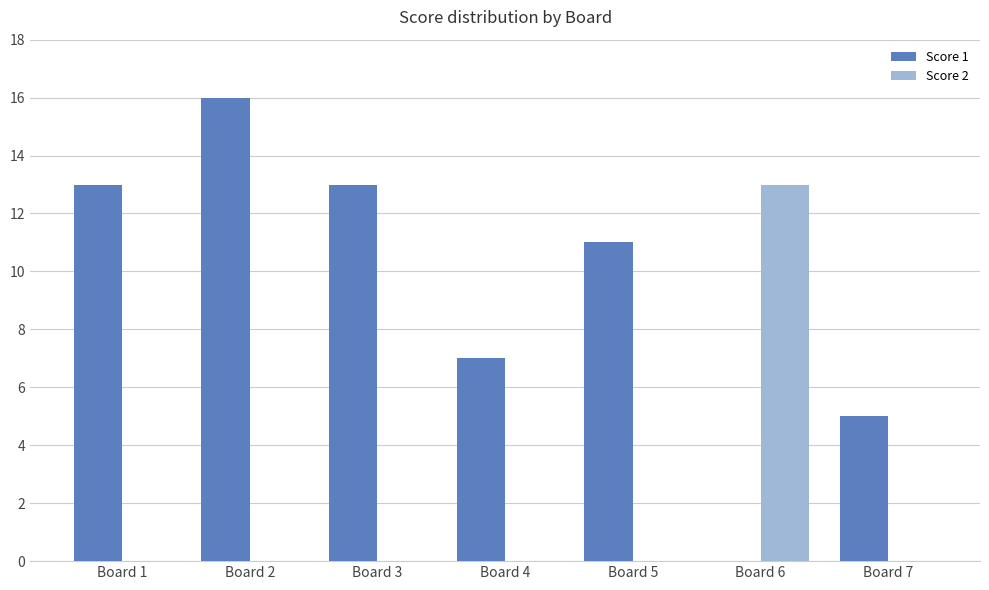

Between Board 3 and Board 5, which series saw the biggest shift?

Score 1